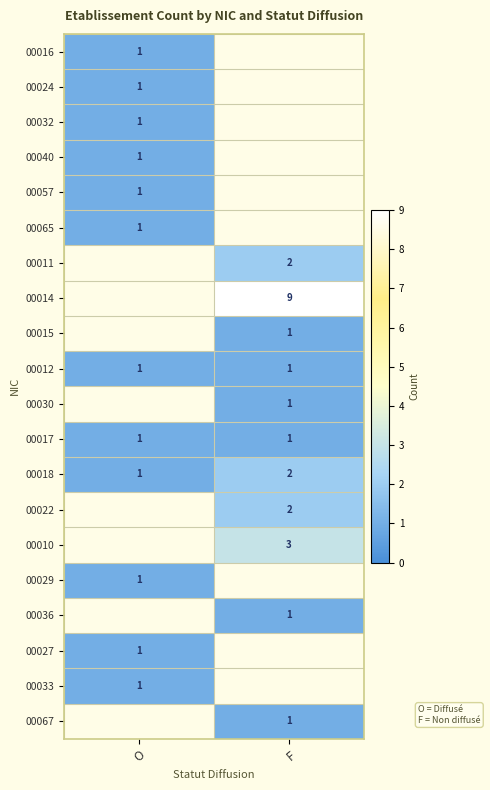

Is the value of 00010 at F greater than the value of 00067 at F?

Yes